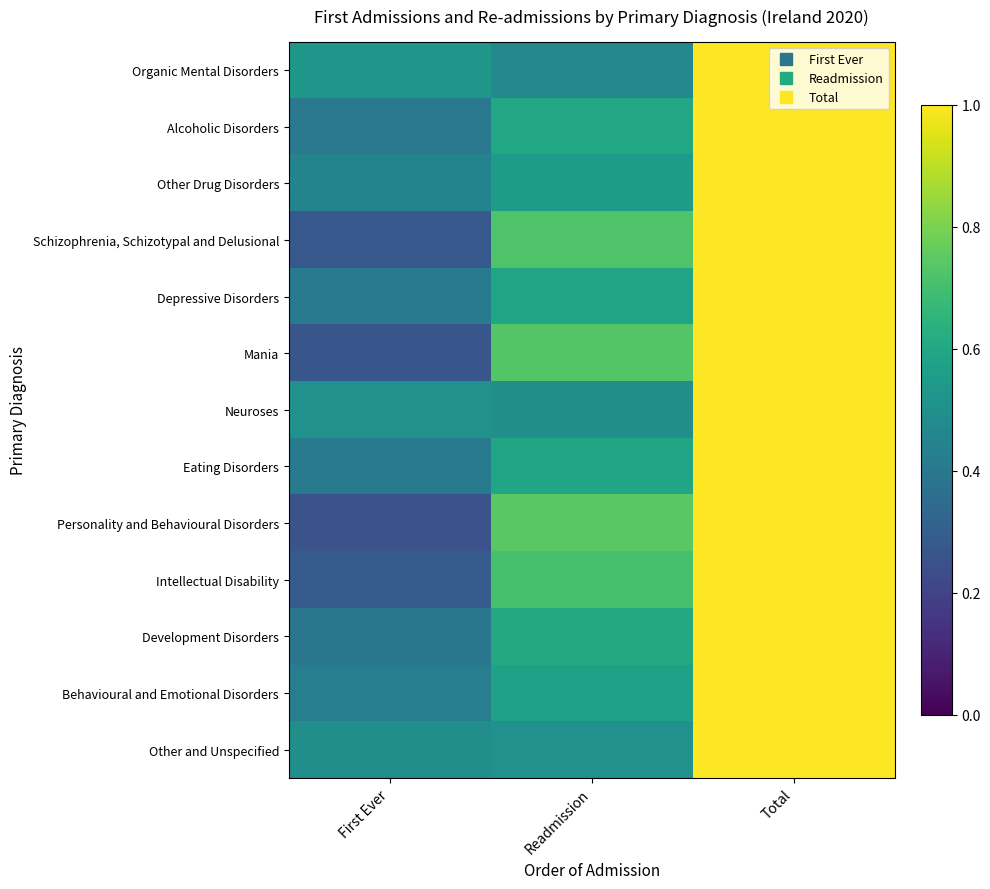

What is the maximum value shown in the chart?

1.0